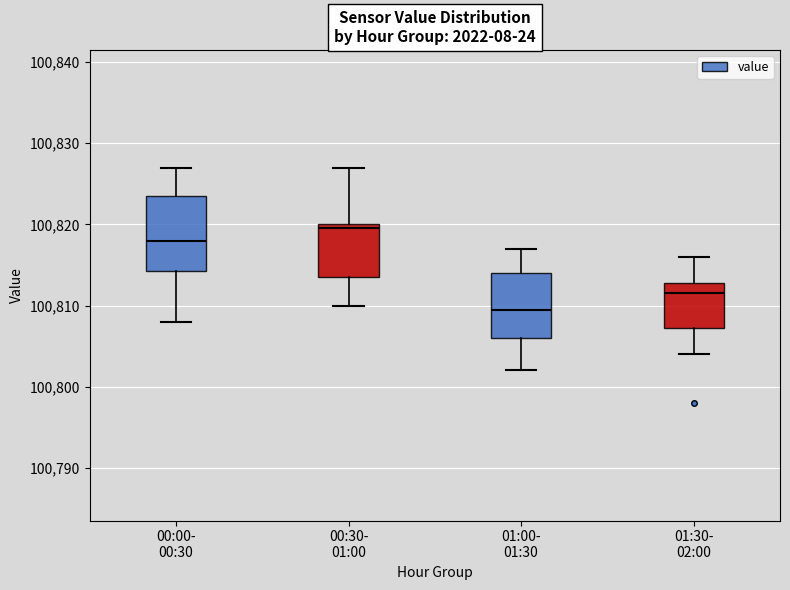

Reading left to right, transcribe this box plot: for each box, give where its median line is, the range the box spans, and where its two whiskers end, as read against the y-axis. The values are not printed on the chart, so give them approximately, as read against the axis.

00:00- 00:30: median 100818, box 100814 to 100824, whiskers 100808 to 100827
00:30- 01:00: median 100820 (just below the box's upper edge), box 100814 to 100820, whiskers 100810 to 100827
01:00- 01:30: median 100810, box 100806 to 100814, whiskers 100802 to 100817
01:30- 02:00: median 100812, box 100807 to 100813, whiskers 100804 to 100816